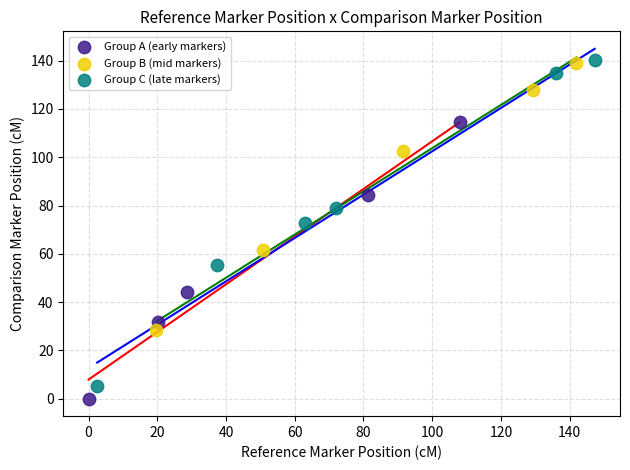

Which series has the largest Y range (max minus min)?

Group C (late markers)